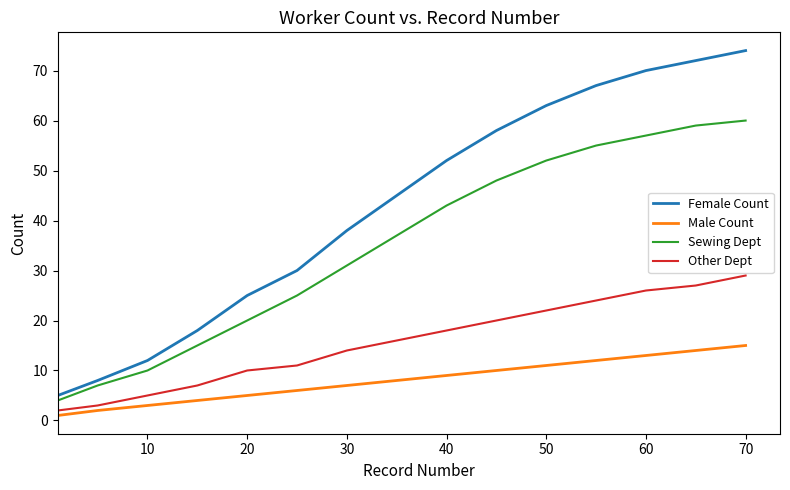

Which series has the widest spread of values?

Female Count